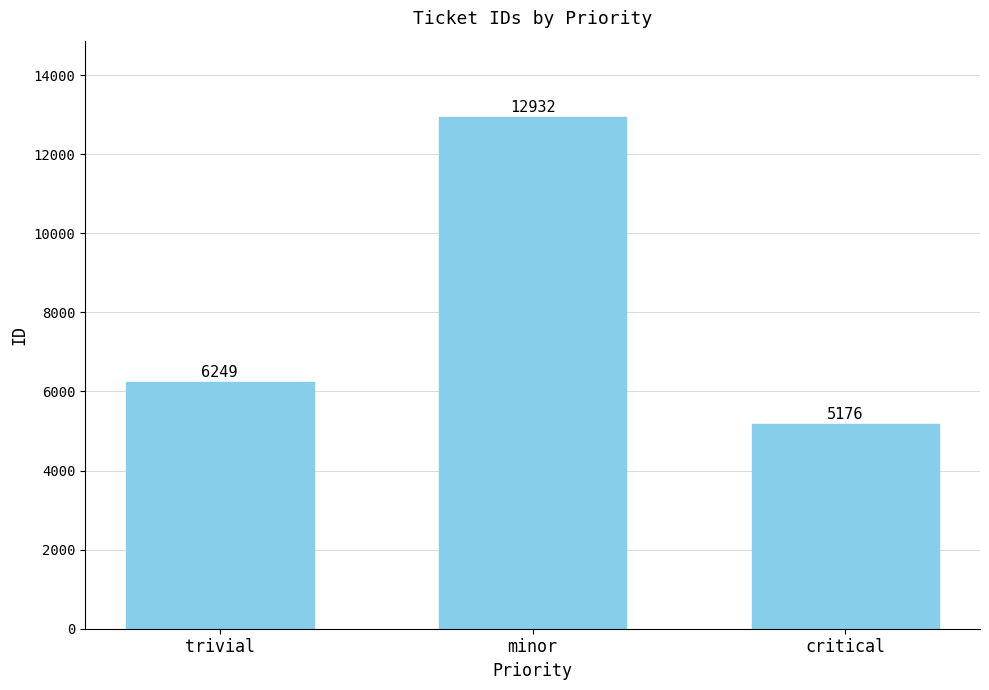

The chart shows a value of 2371 at critical. True or false?

False